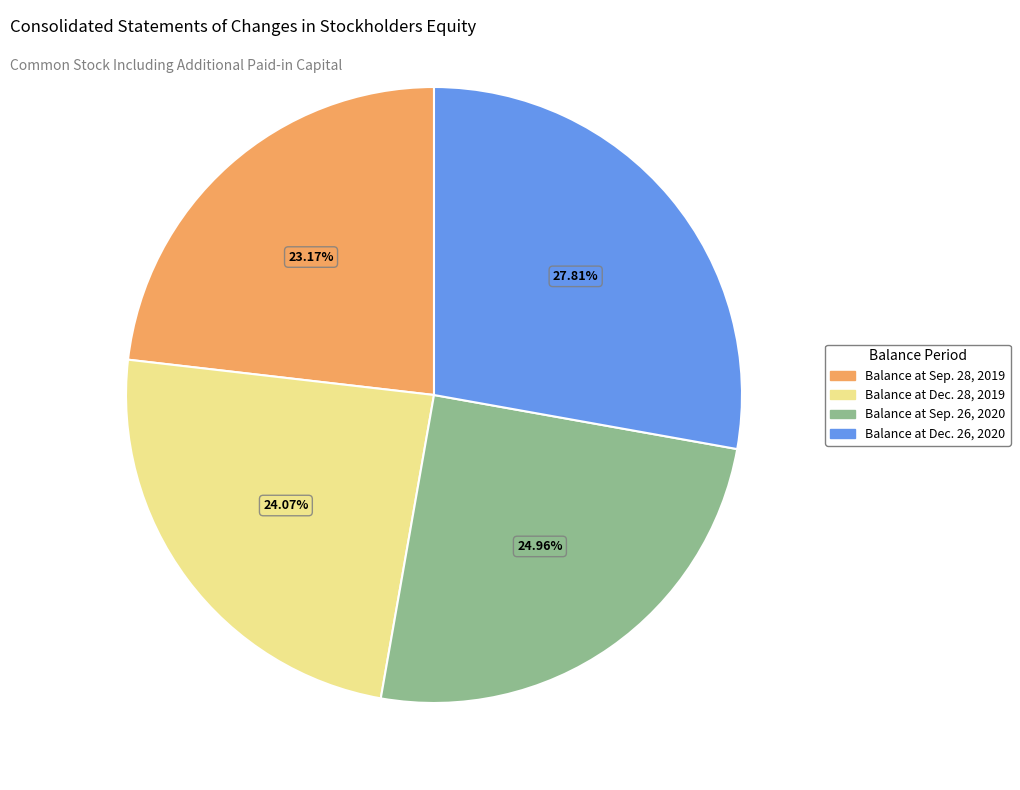

Does any single category account for the majority?

No